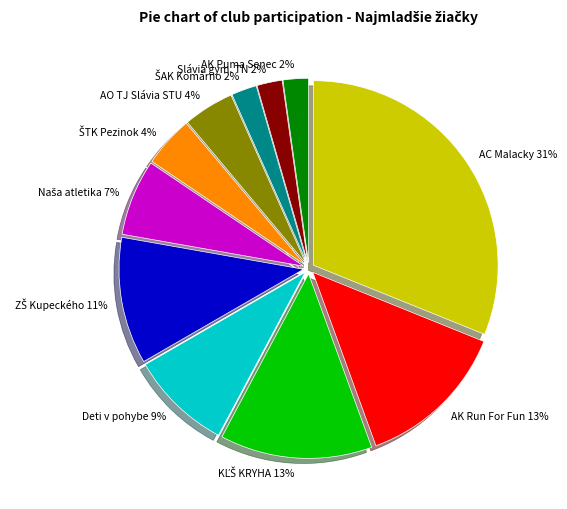

To the nearest percent, what is the average slice percentage?

9%